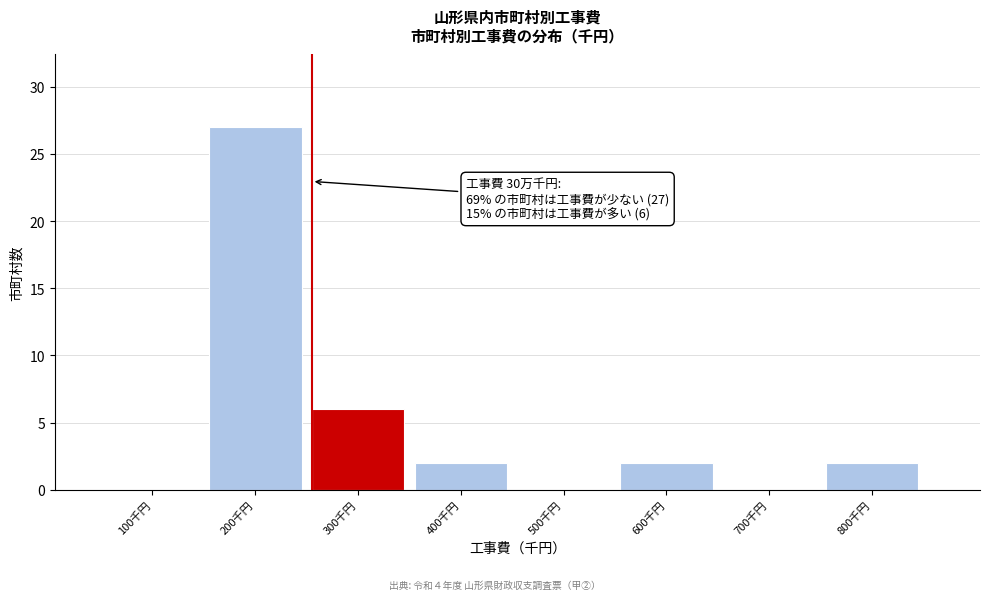

Reading left to right, extract all data points from this chart.

100千円=0	200千円=27	300千円=6	400千円=2	500千円=0	600千円=2	700千円=0	800千円=2